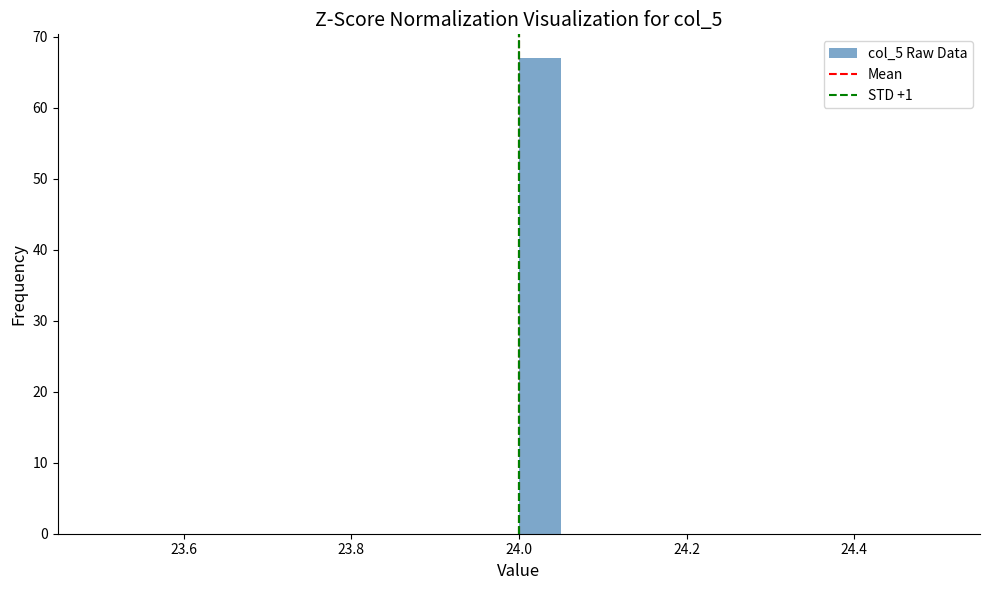

Read against the x-axis, roughly where is the centre of the tallest bar?

24.02